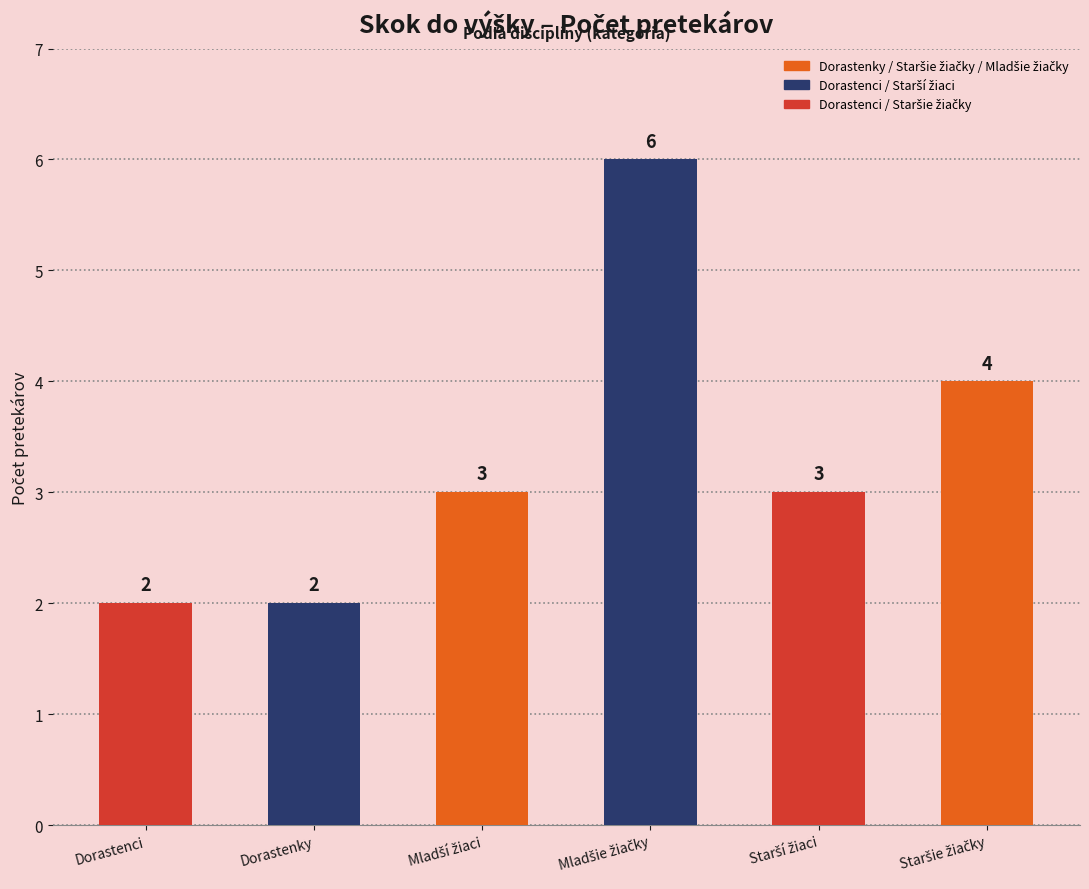

Count the number of categories in the chart.

6